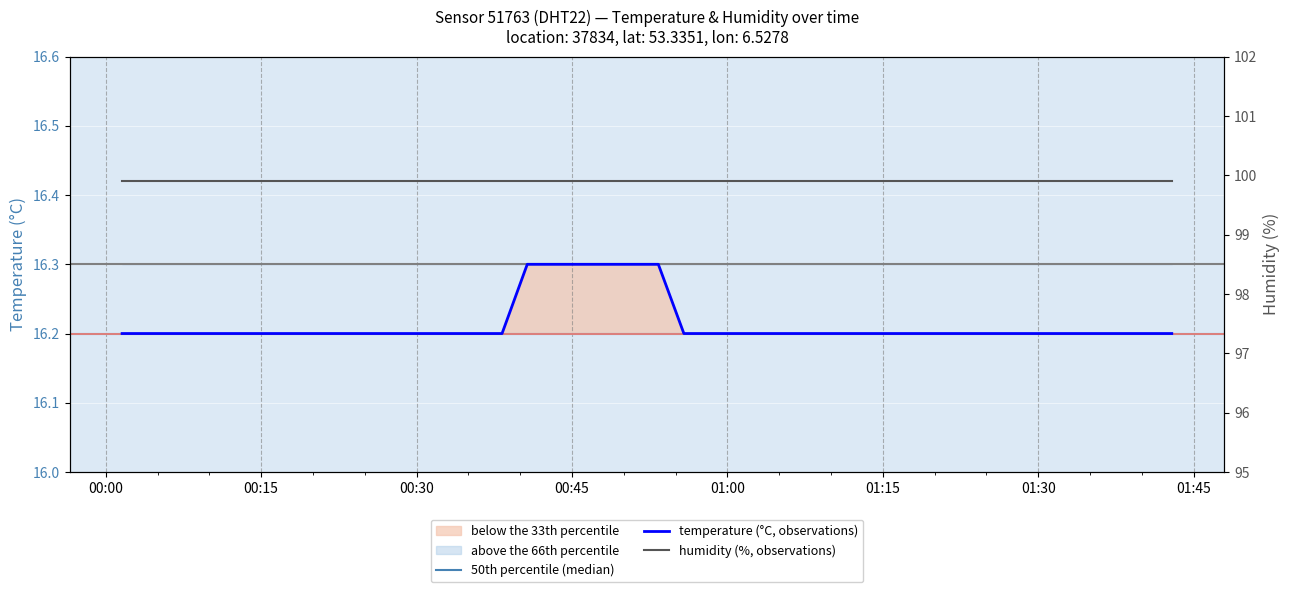

Is this an area chart (filled region under the line)?

No